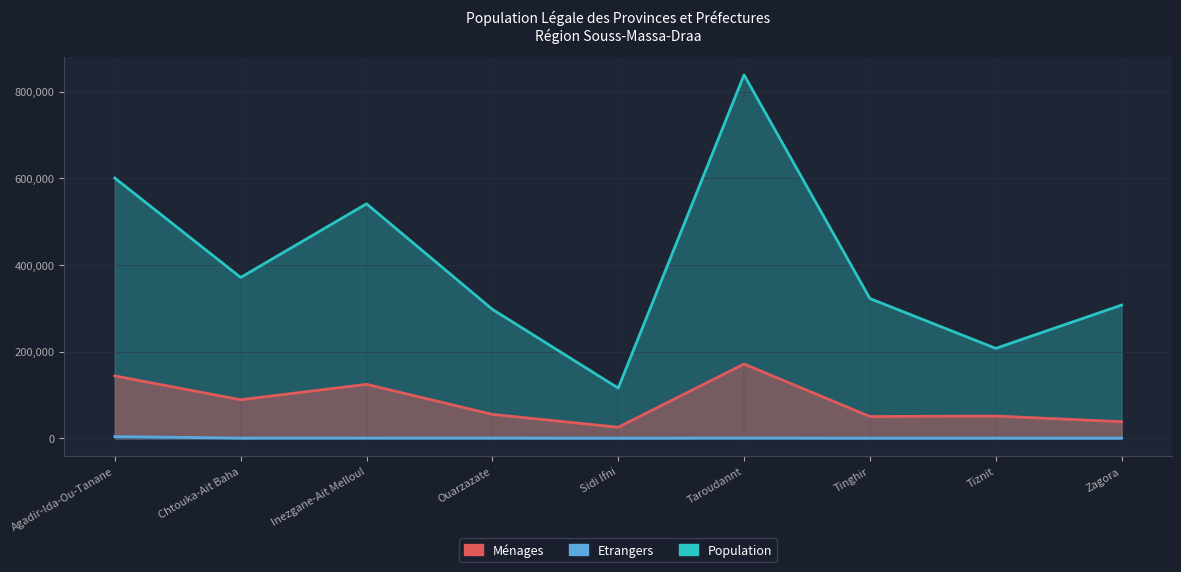

What is the lowest value of the Menages series?

25308